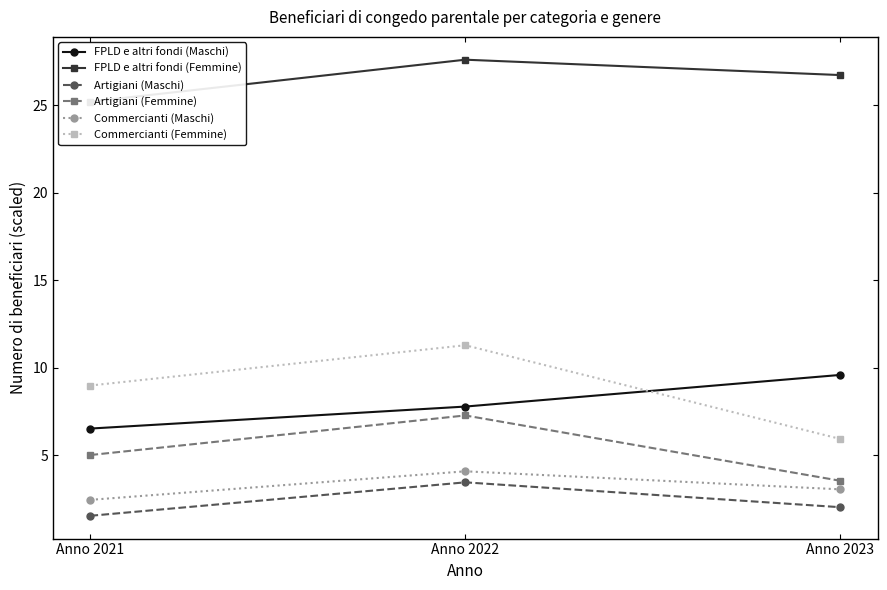

At how many categories does at least one series exceed 23?

3